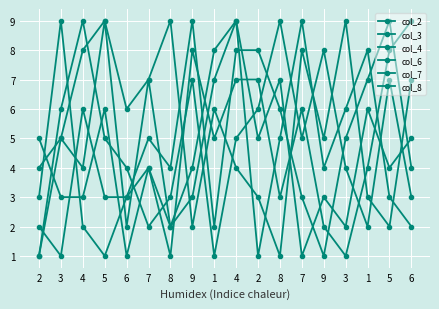

Is this an area chart (filled region under the line)?

No